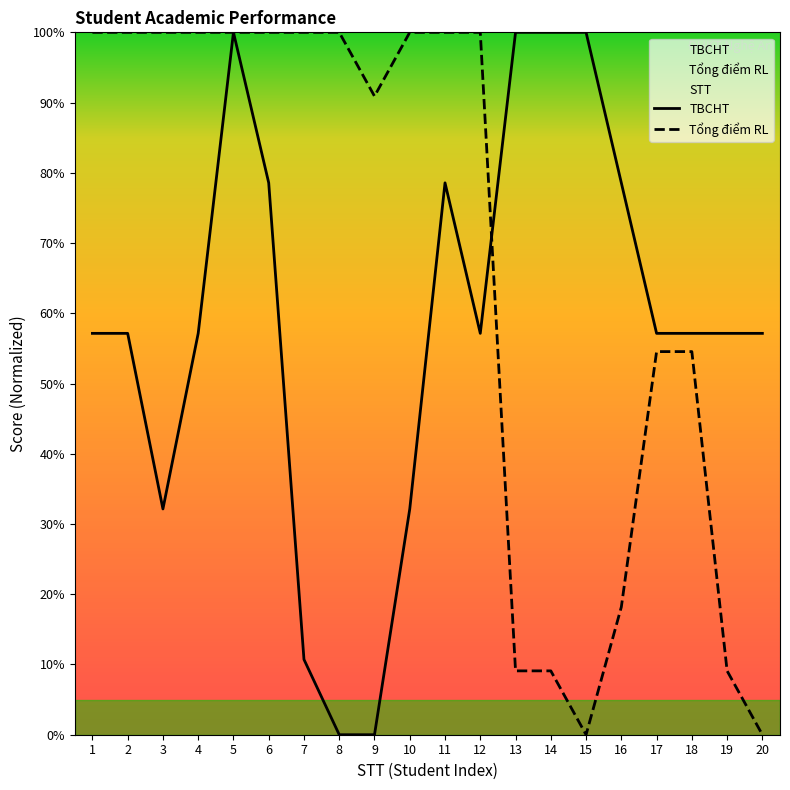

The TBCHT series shows -67.8 at 8. True or false?

False